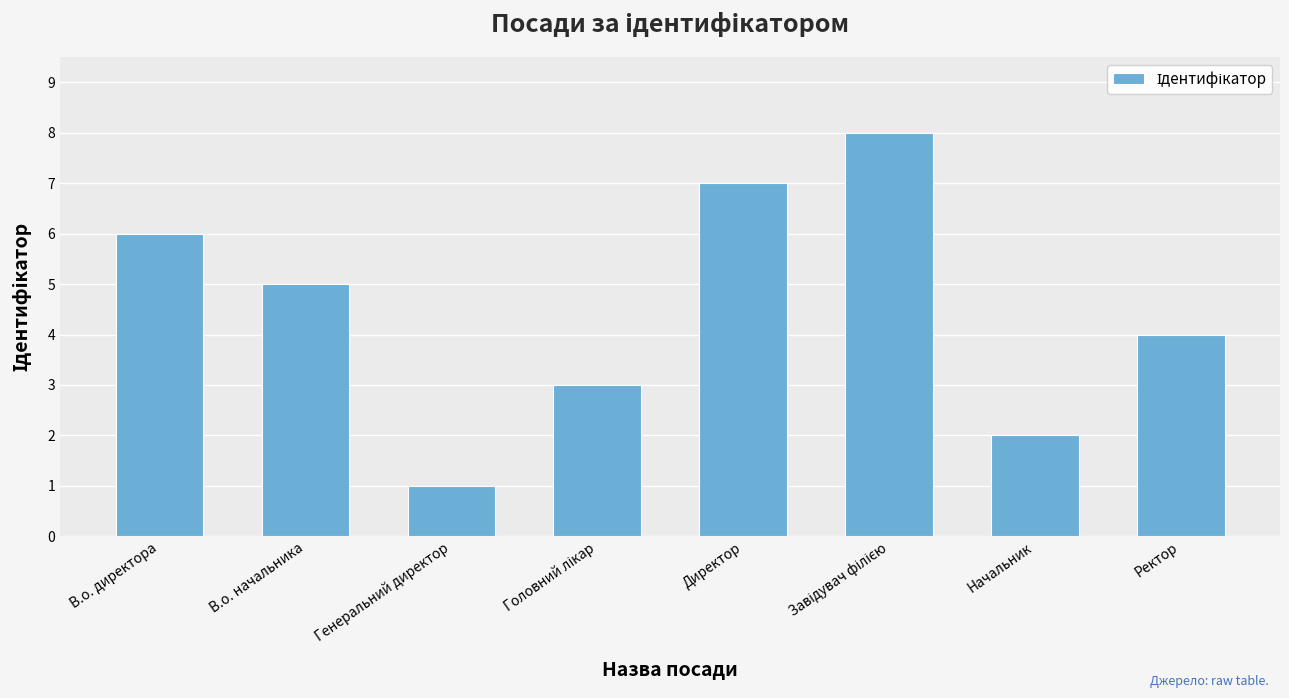

Between Директор and Генеральний директор, which is larger?

Директор